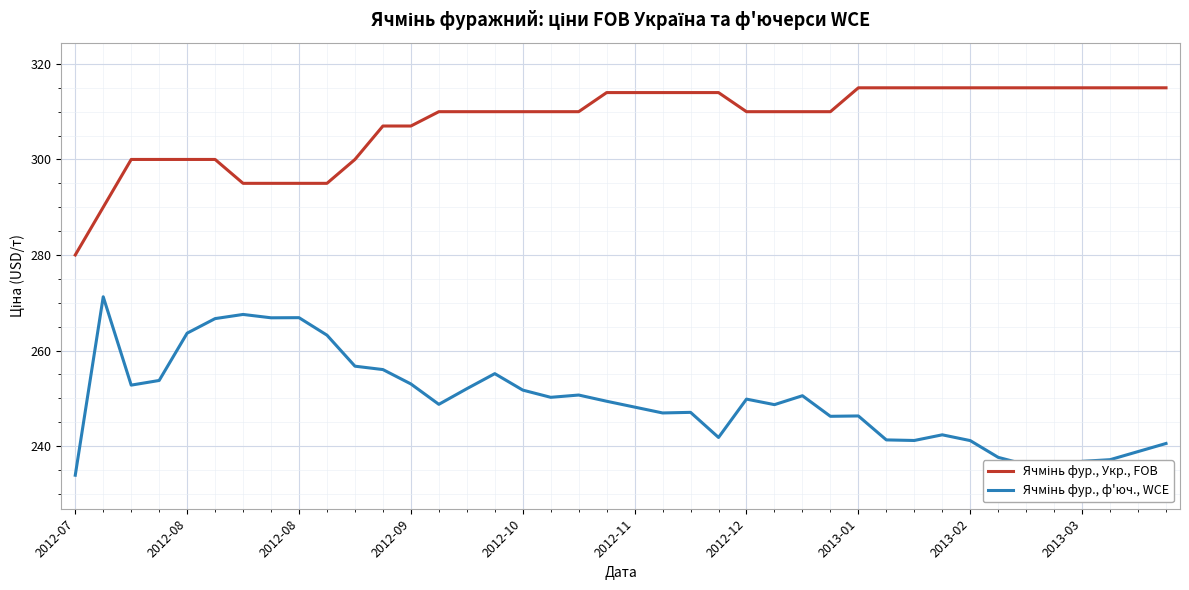

What is the greatest value displayed?

315.0